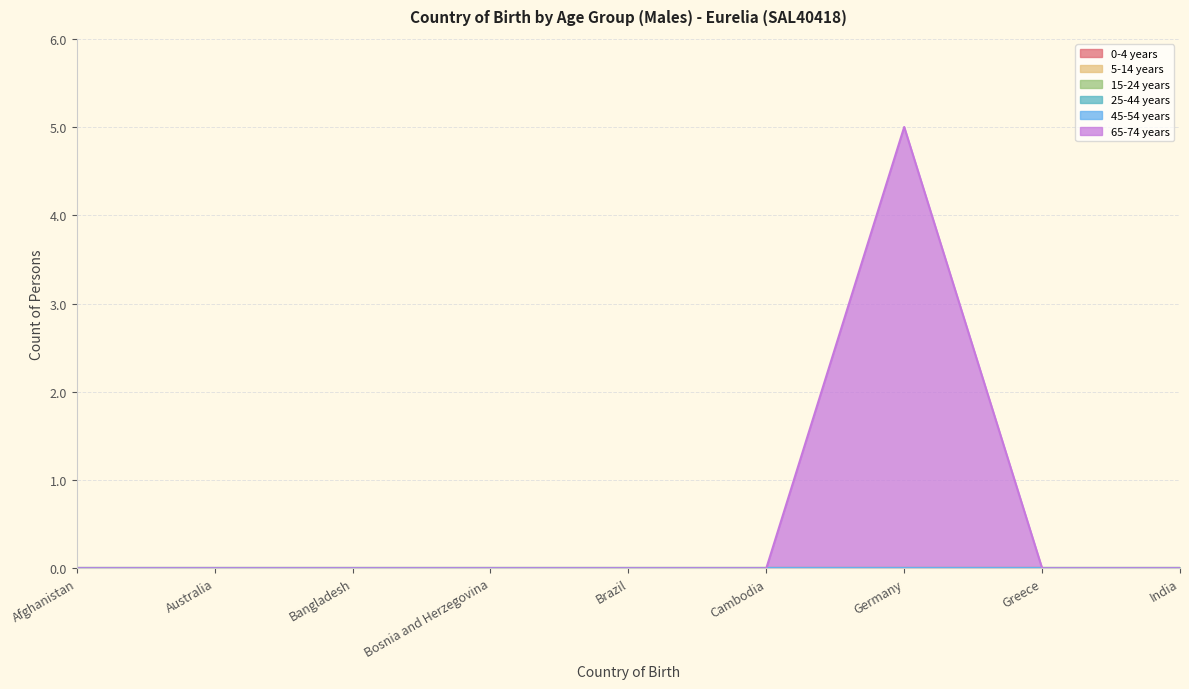

Does the chart display data point markers on the line(s)?

No